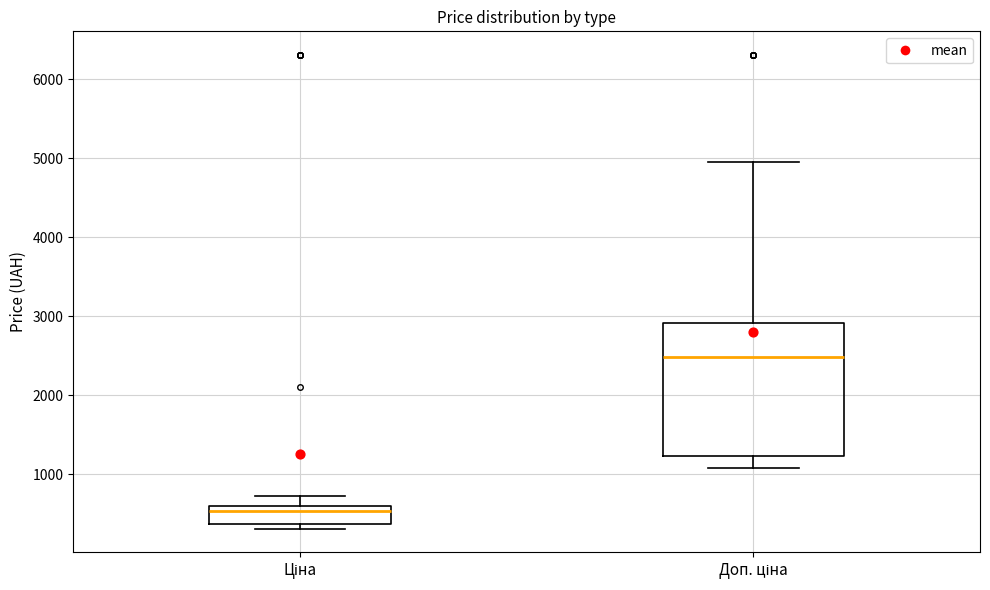

Reading left to right, read every box against the y-axis: the position of its median line, the range the box covers, and the ends of its whiskers. The values are not printed on the chart, so give them approximately, as read against the axis.

Ціна: median 500, box 400 to 600, whiskers 300 to 700
Доп. ціна: median 2500, box 1200 to 2900, whiskers 1100 to 5000